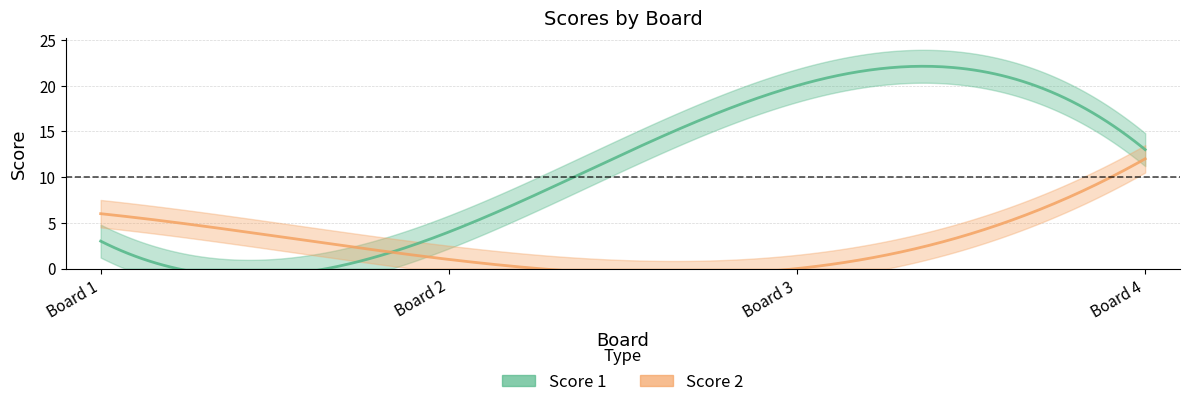

What is the sum of the Score 1 values at 3 and 2?

24